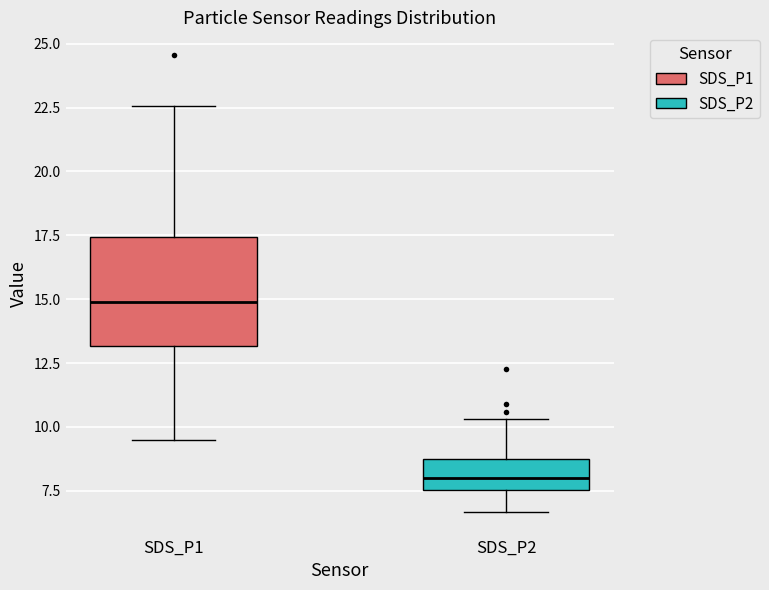

Where does the lower whisker of the box for SDS_P1 end on the y-axis? The values are not printed on the chart, so give them approximately, as read against the axis.

9.5